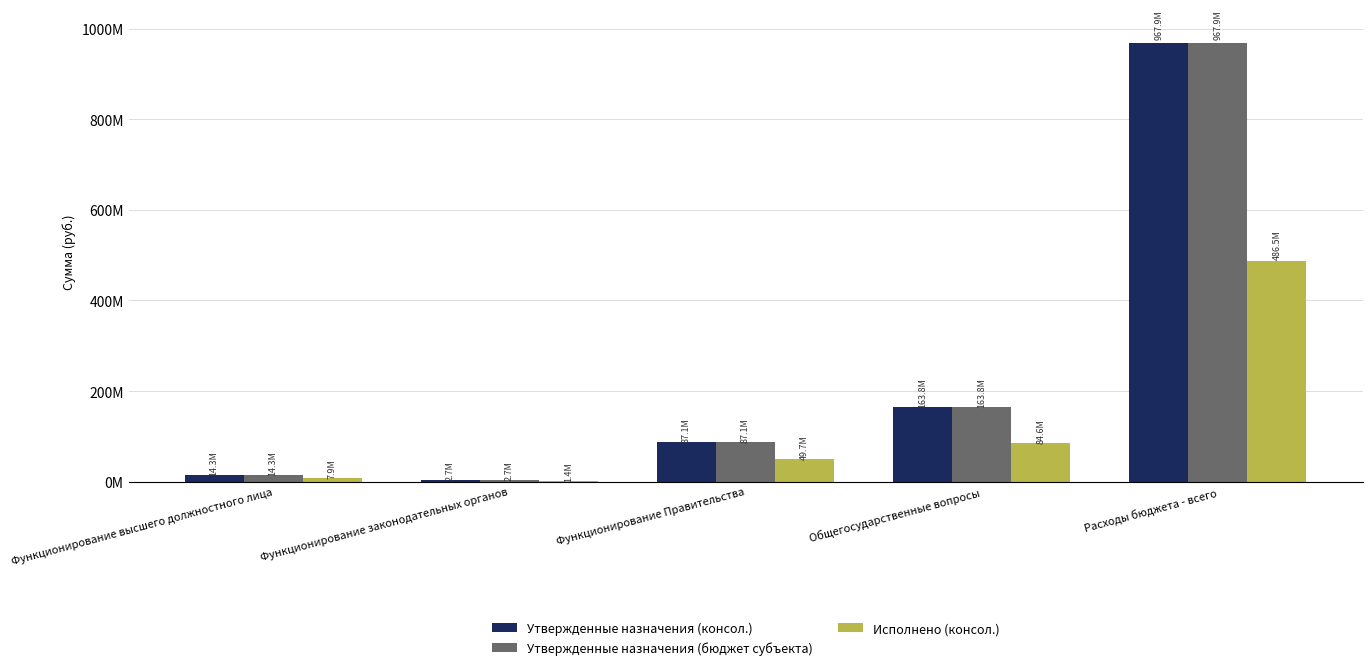

What value does the Исполнено (консол.) series have at Общегосударственные вопросы?

84616590.0